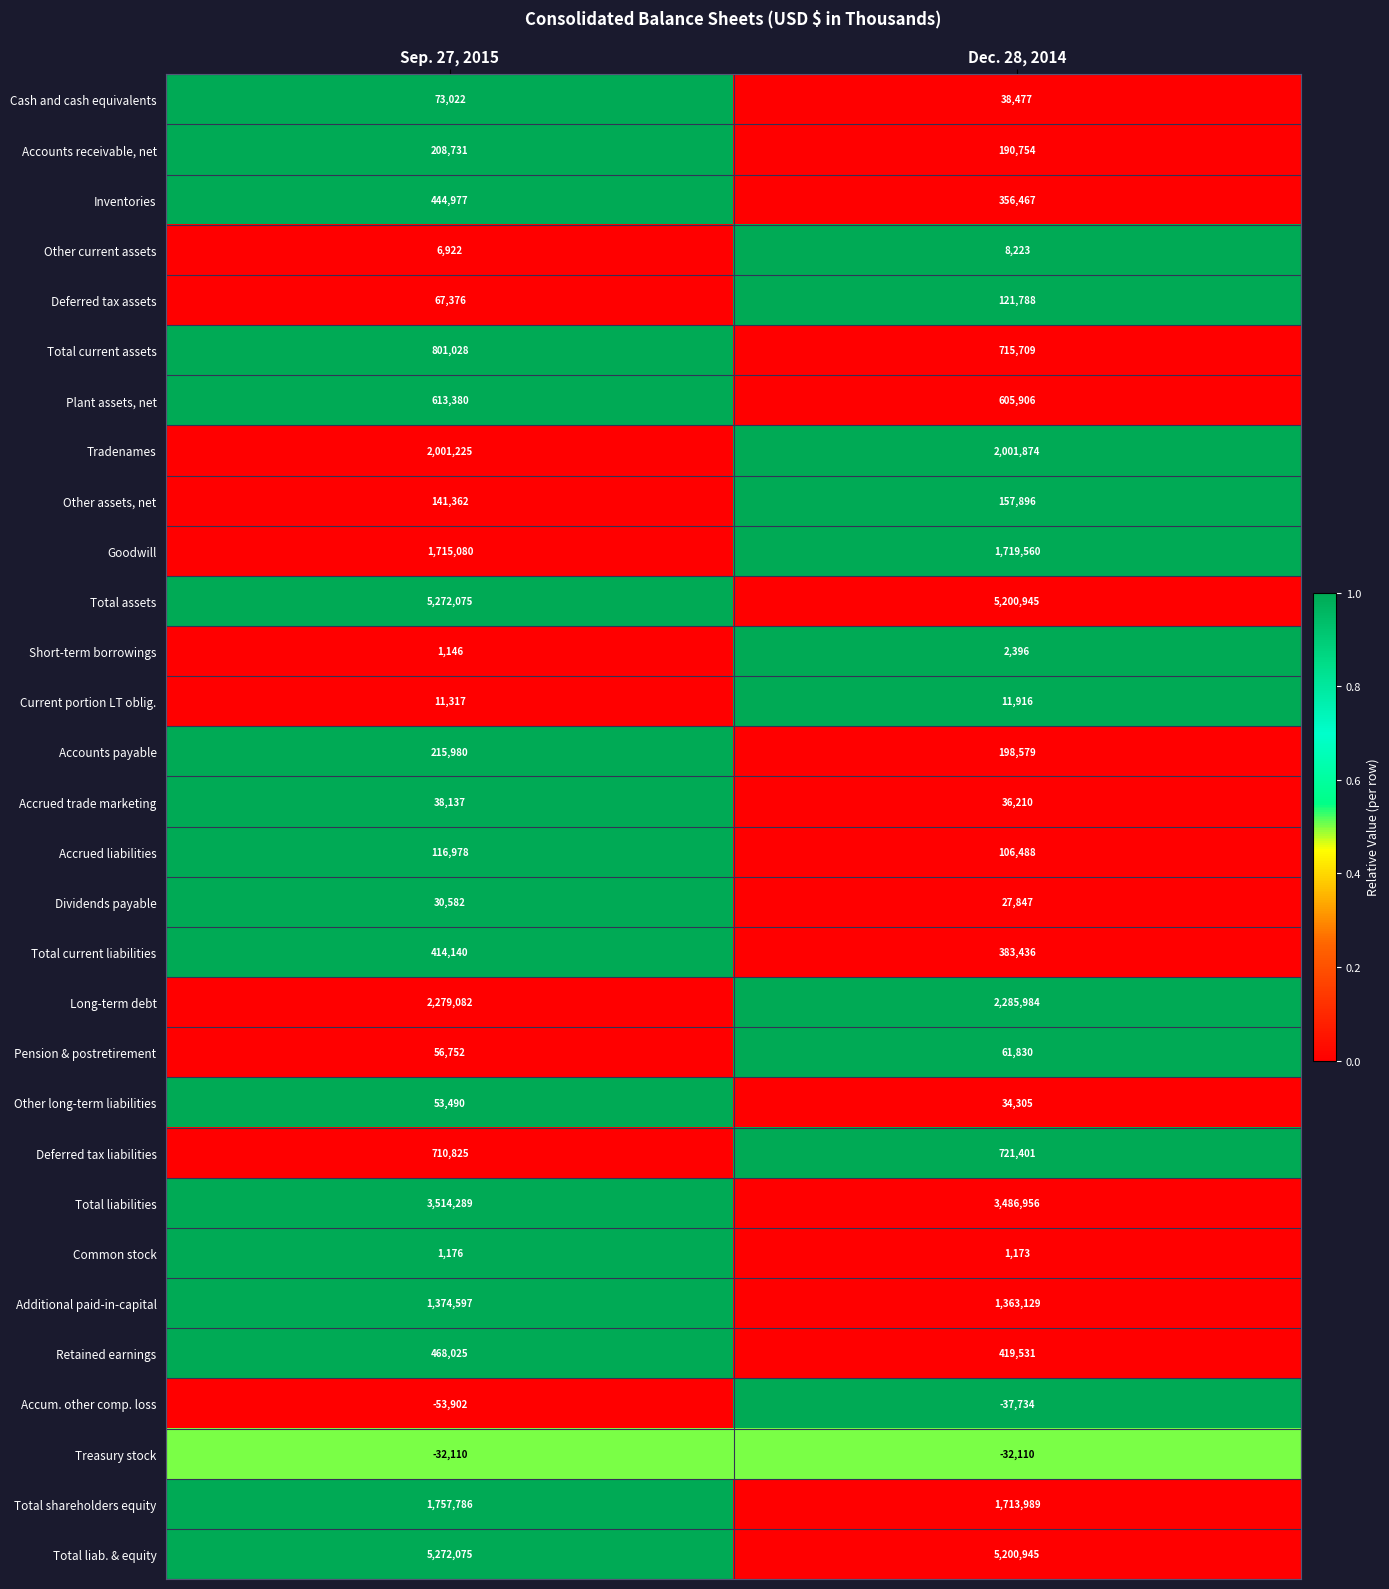

How many categories are shown in the chart?

2